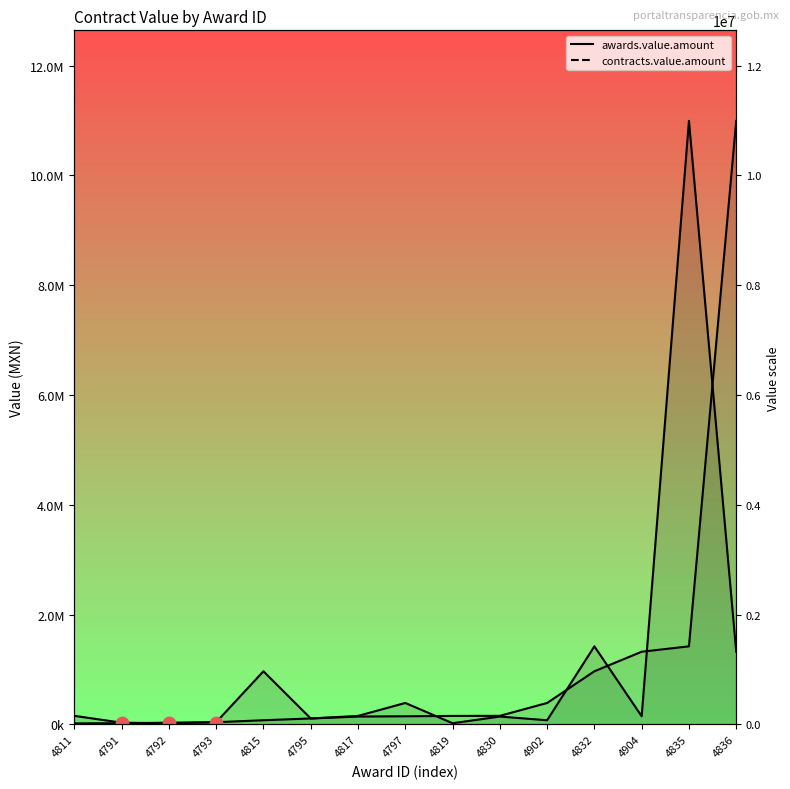

At which category is the sum across all series the highest?

4835